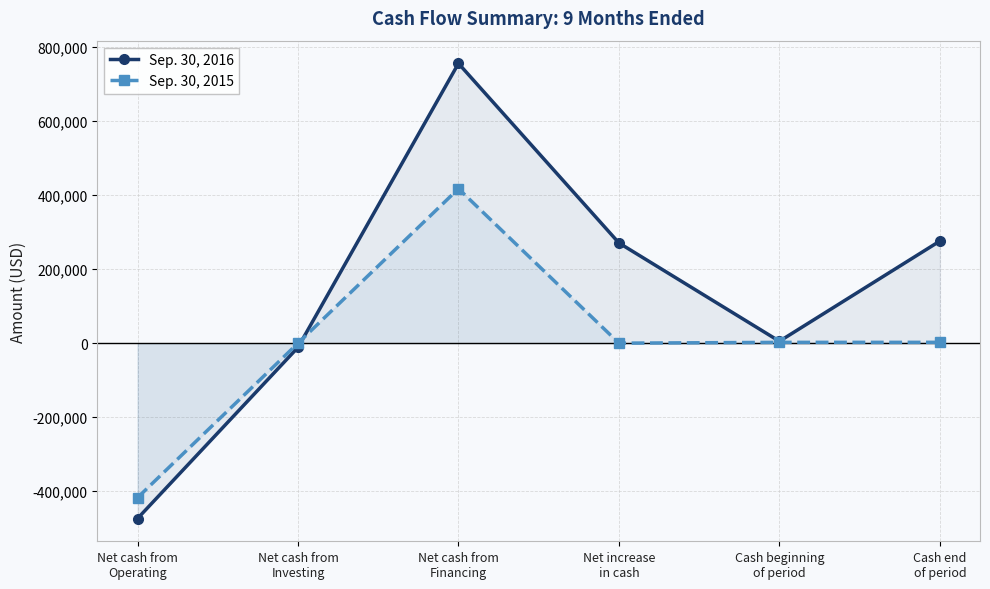

Where does the Sep. 30, 2015 series first go above 2241?

Net cash from
Financing